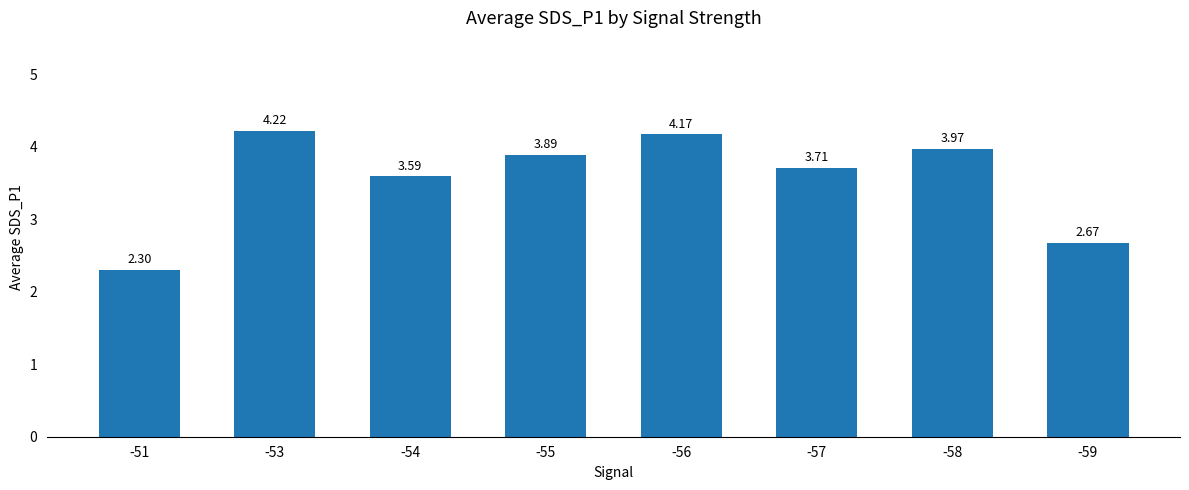

Rank the categories by value from lowest to highest.

-51, -59, -54, -57, -55, -58, -56, -53